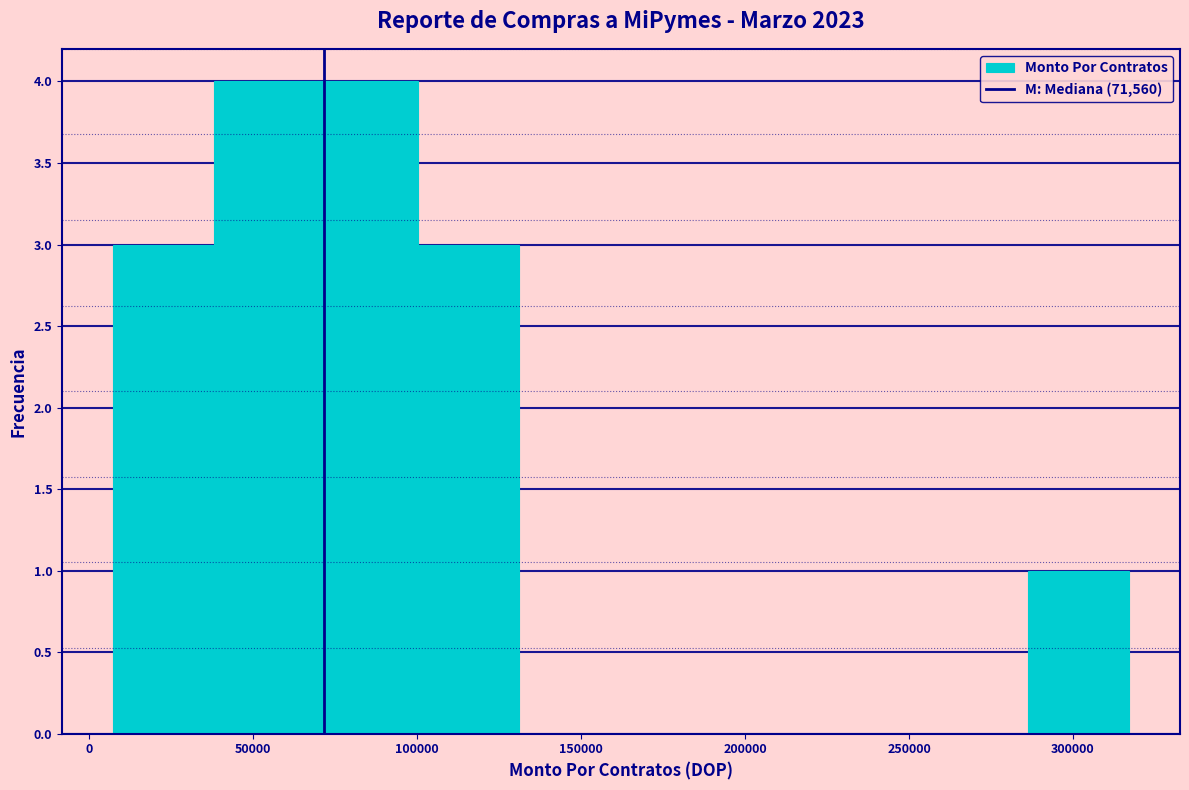

Reading left to right, list every bar in this chart as the range it spans on the x-axis followed by its height. Neither the bar edges nor the heights are printed on the chart, so give them approximately, as read against the axes.

5000 to 40000: 3
40000 to 70000: 4
70000 to 100000: 4
100000 to 130000: 3
130000 to 160000: 0
160000 to 195000: 0
195000 to 225000: 0
225000 to 255000: 0
255000 to 285000: 0
285000 to 315000: 1